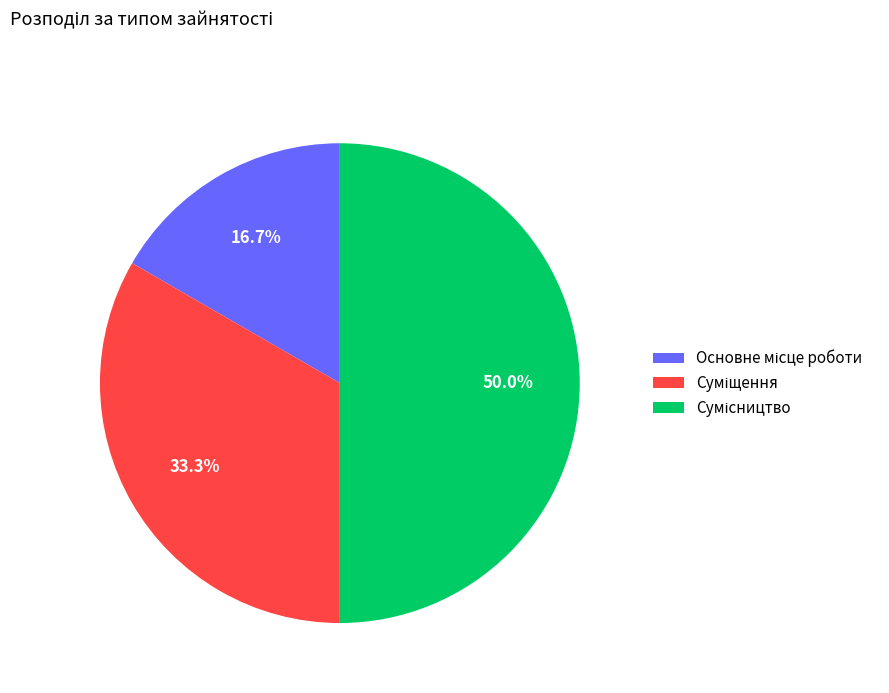

How many slices are in this pie chart?

3